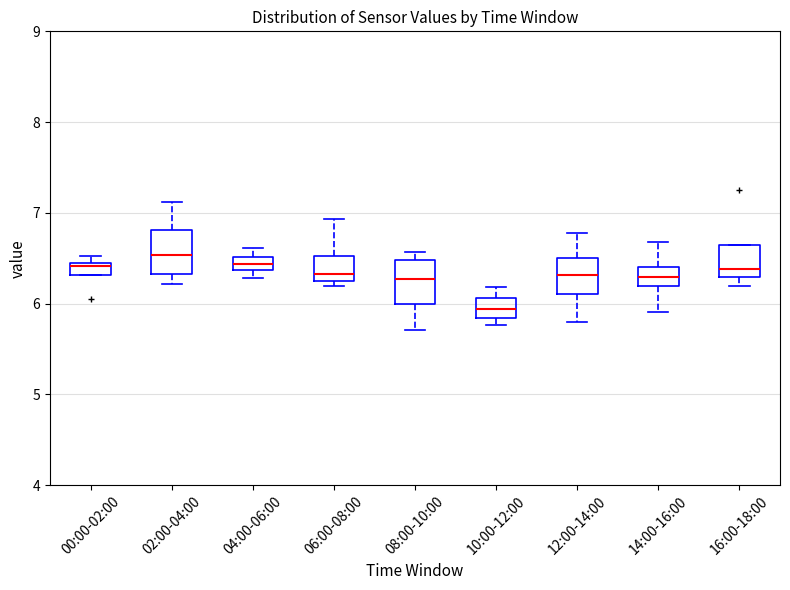

Where does the lower whisker of the box for 12:00-14:00 end on the y-axis? The values are not printed on the chart, so give them approximately, as read against the axis.

5.8